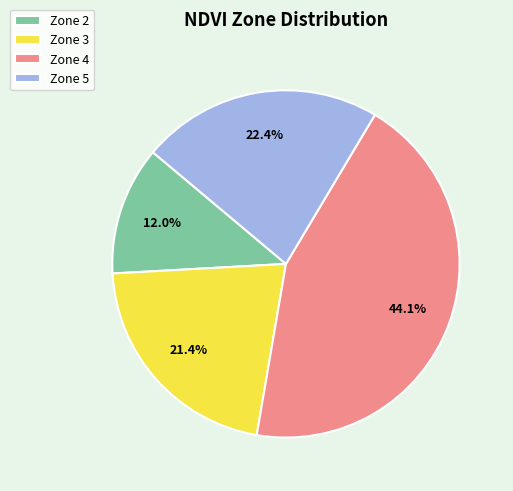

To the nearest percent, what is the average slice percentage?

25%